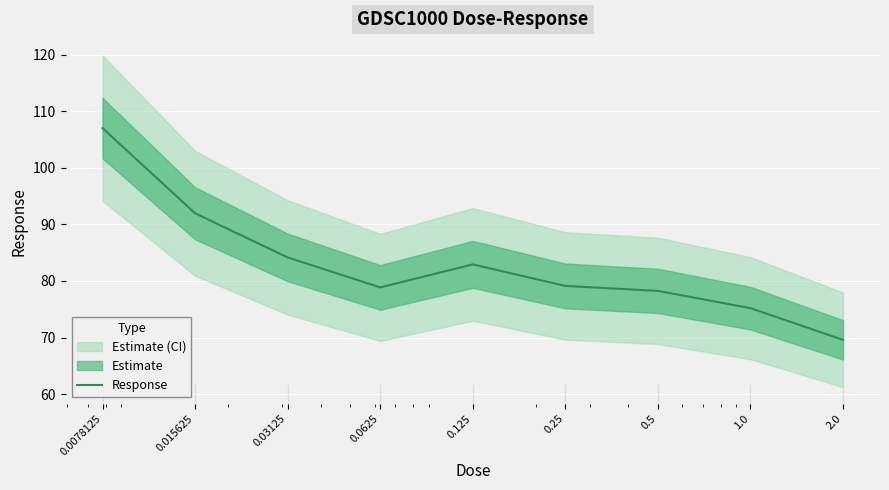

Reading right to left, transcribe all the data shown in this chart.

69.6	75.2	78.2	79.1	82.9	78.9	84.2	92.0	107.0